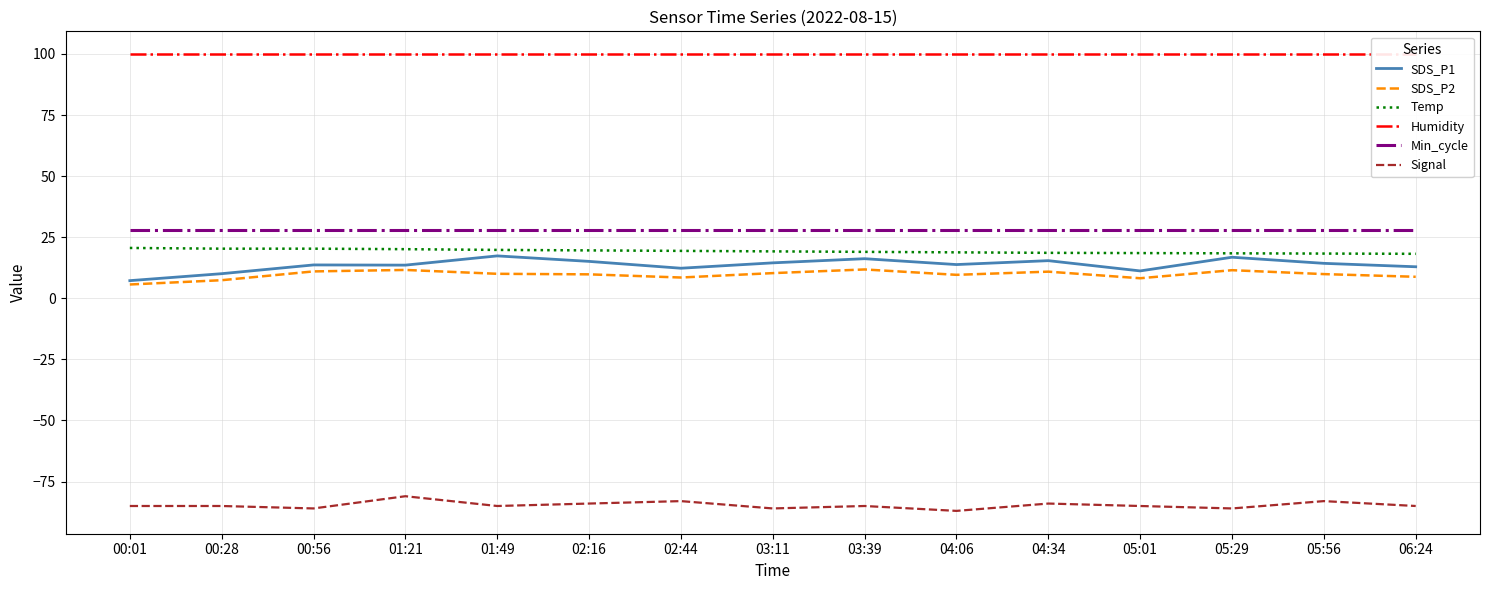

At which category is the sum across all series the highest?

01:21